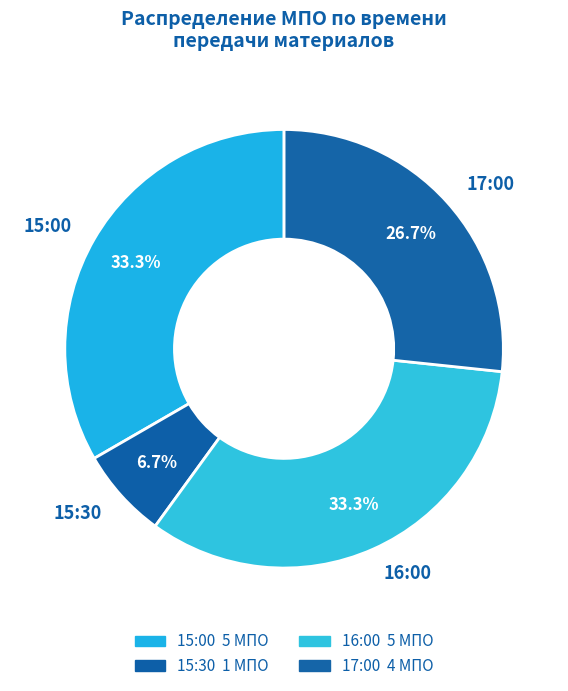

How many segments does this pie chart have?

4